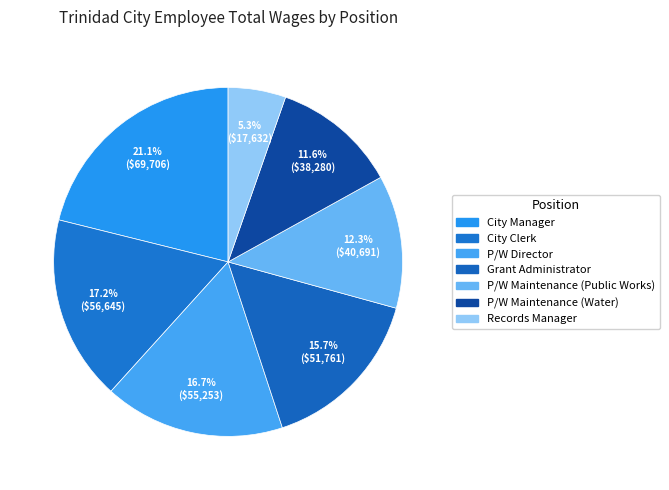

Between P/W Maintenance (Public Works) and Grant Administrator, which is larger?

Grant Administrator